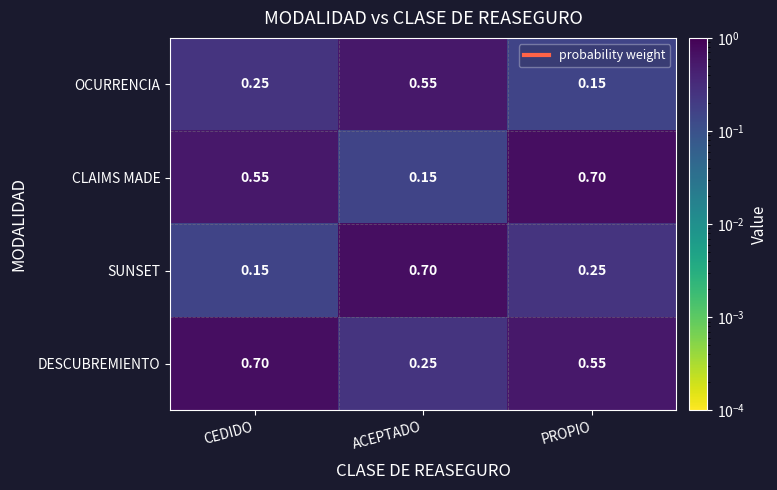

Which series changed the most between ACEPTADO and PROPIO?

CLAIMS MADE